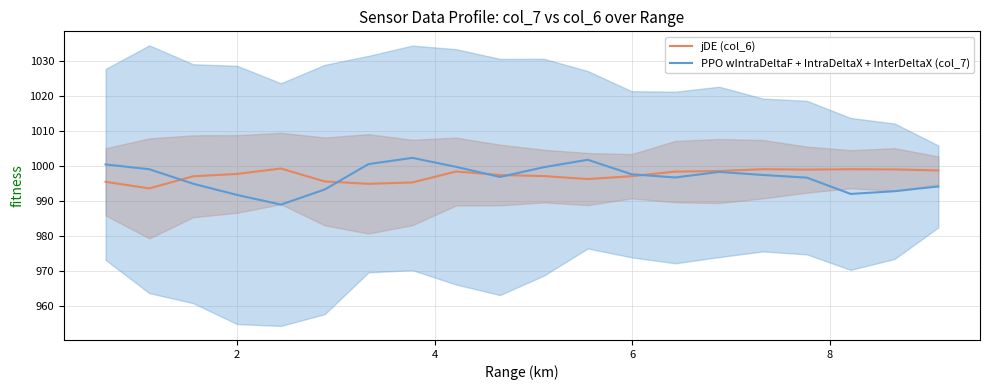

What is the lowest value of the PPO wIntraDeltaF + IntraDeltaX + InterDeltaX (col_7) series?

989.0